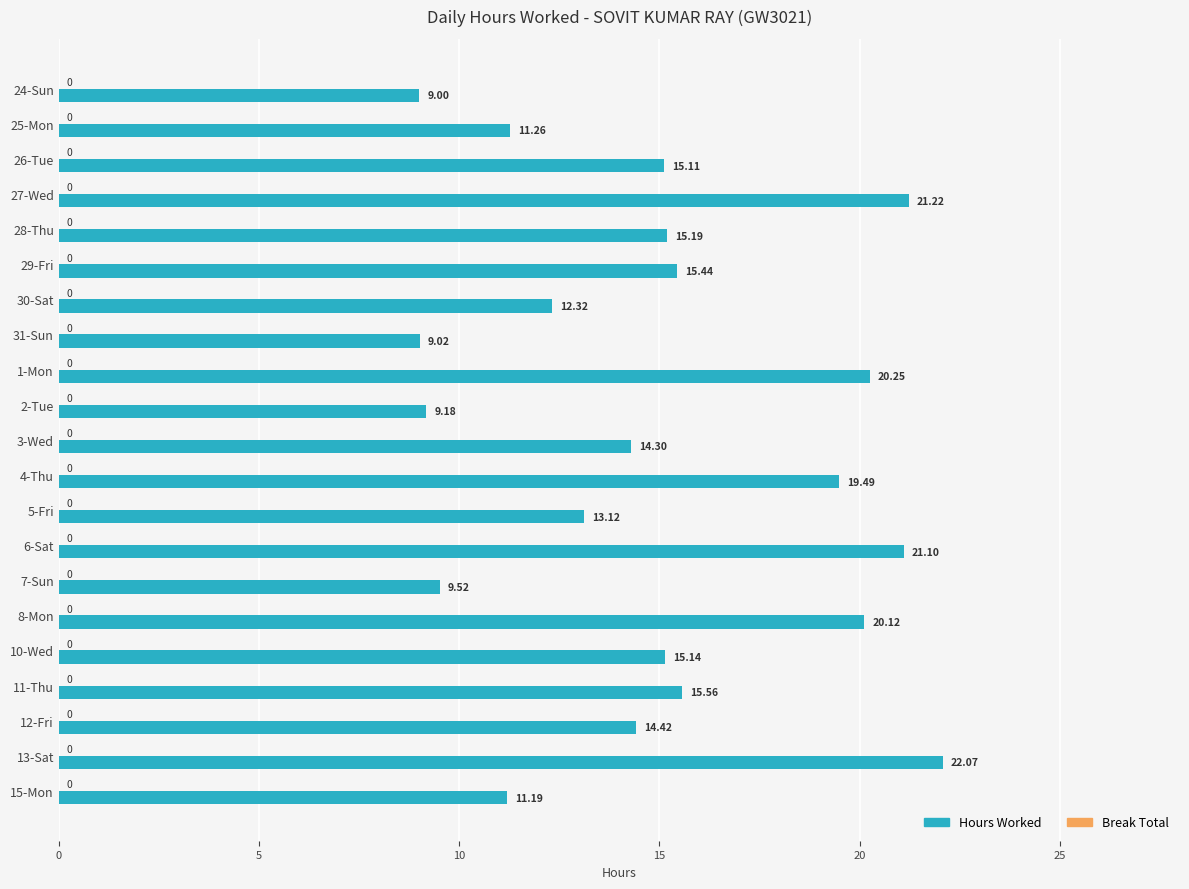

Rank the categories by value from highest to lowest.

13-Sat, 27-Wed, 6-Sat, 1-Mon, 8-Mon, 4-Thu, 11-Thu, 29-Fri, 28-Thu, 10-Wed, 26-Tue, 12-Fri, 3-Wed, 5-Fri, 30-Sat, 25-Mon, 15-Mon, 7-Sun, 2-Tue, 31-Sun, 24-Sun